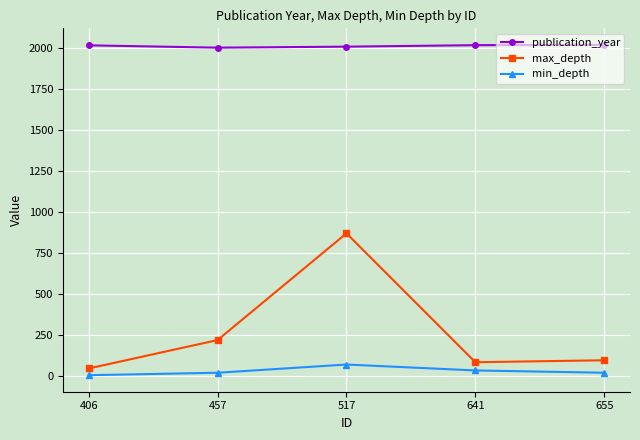

Which series has the largest total across all categories?

publication_year